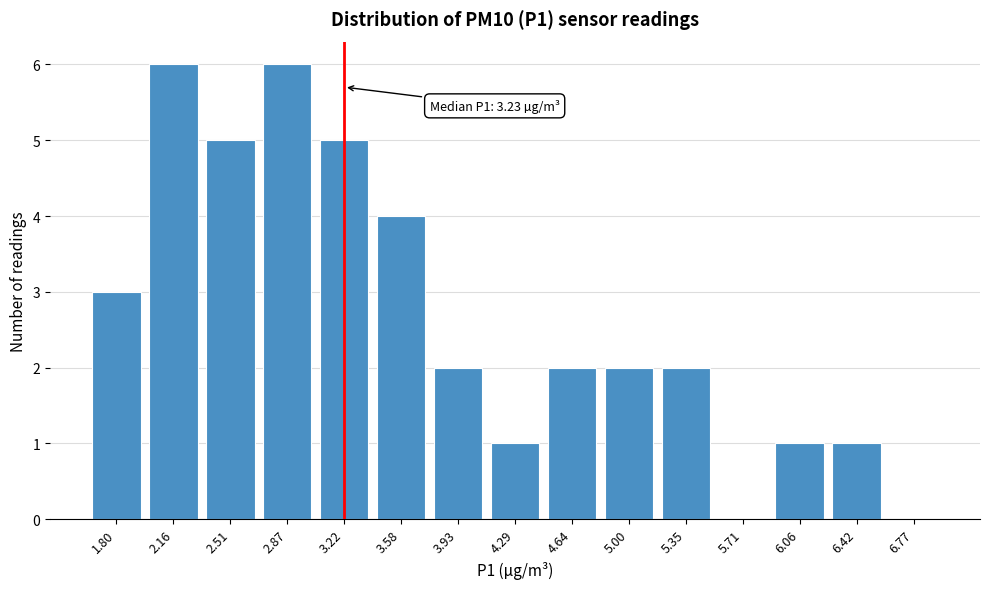

Reading left to right, list all the values displayed in this chart.

1.80=3	2.16=6	2.51=5	2.87=6	3.22=5	3.58=4	3.93=2	4.29=1	4.64=2	5.00=2	5.35=2	5.71=0	6.06=1	6.42=1	6.77=0